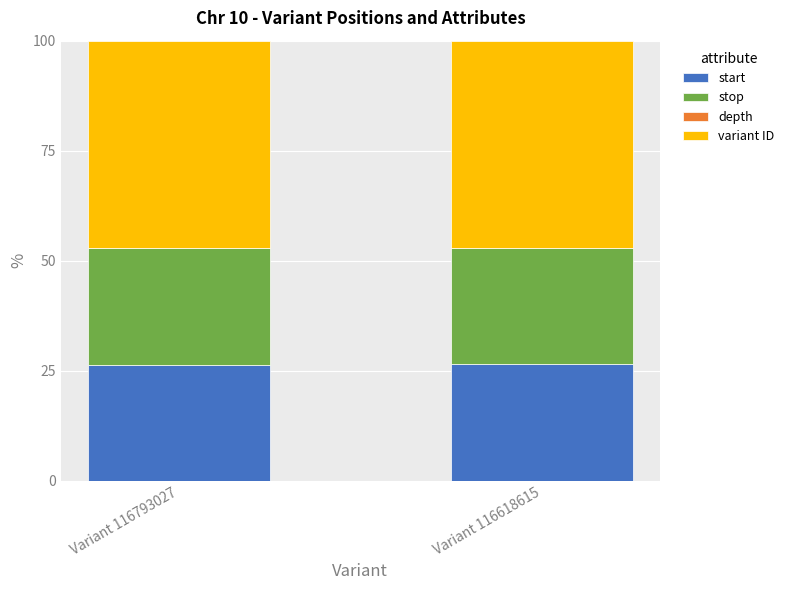

The value of start at Variant 116793027 is 26.4. True or false?

True